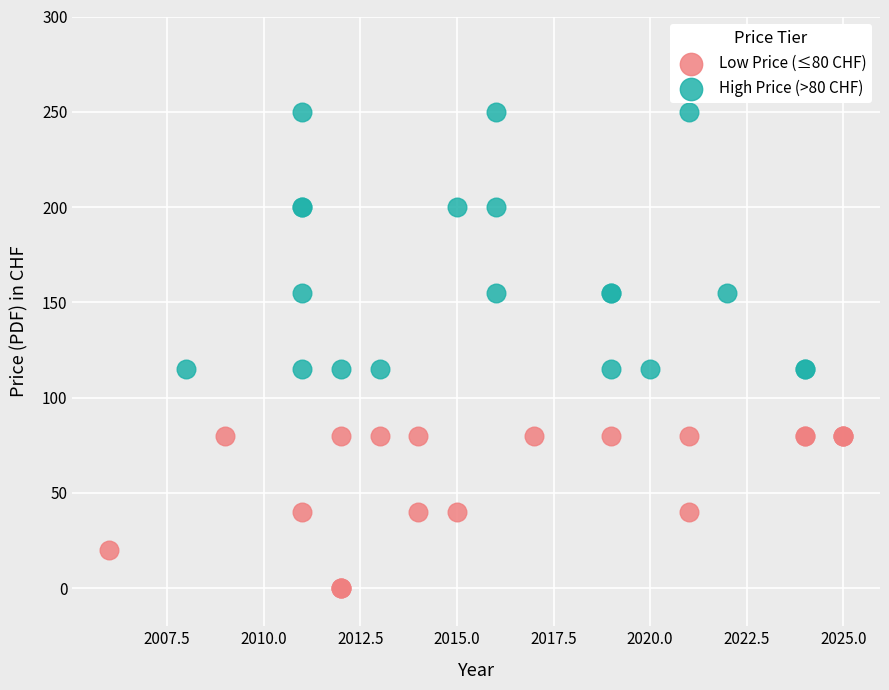

Which series contains the lowest Y value?

Low Price (≤80 CHF)